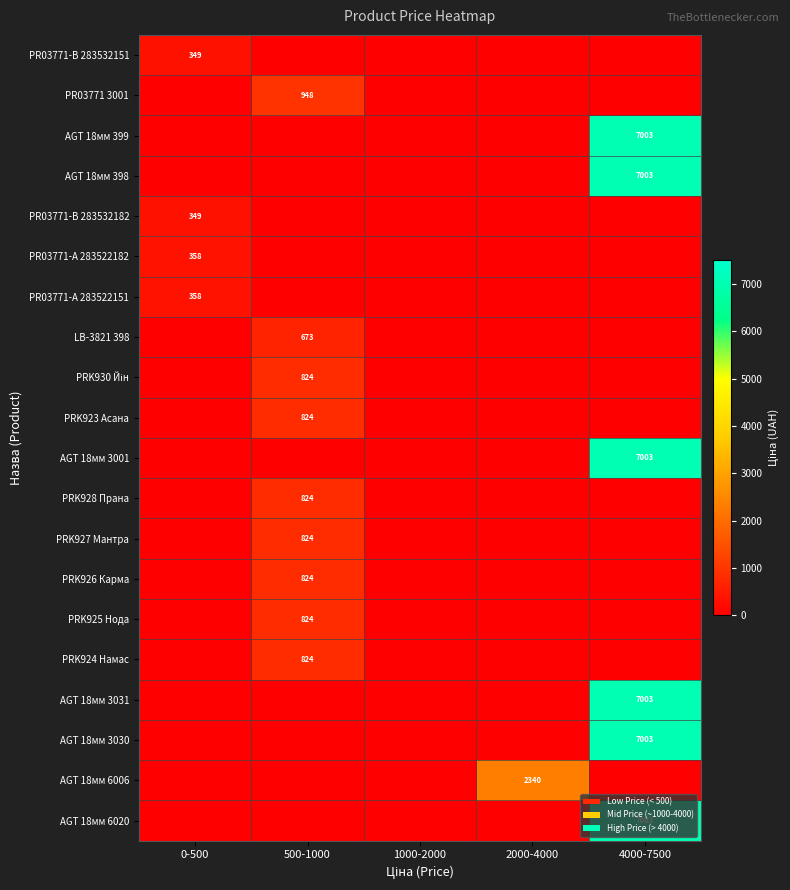

The value of AGT 18мм 3031 at 4000-7500 is 10051. True or false?

False